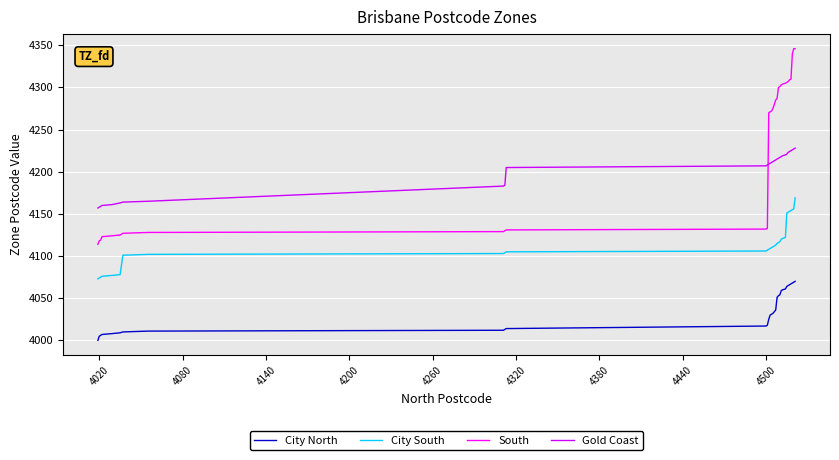

True or false: City South and South intersect in this chart.

False